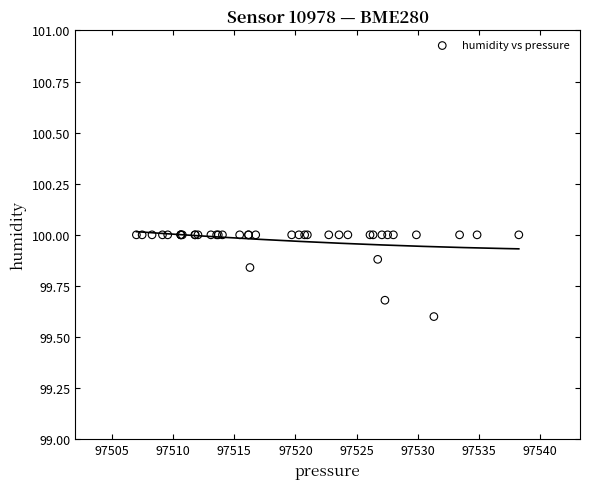

What Y value in the scatter plot is closest to 99?

99.6